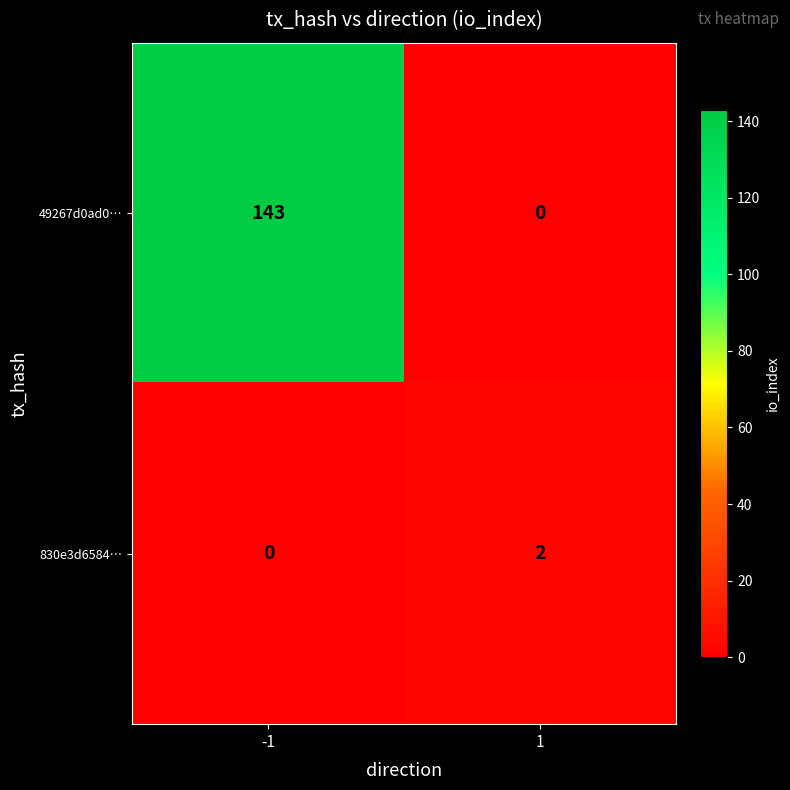

Read the 49267d0ad0… value at -1, to the nearest 50.

150